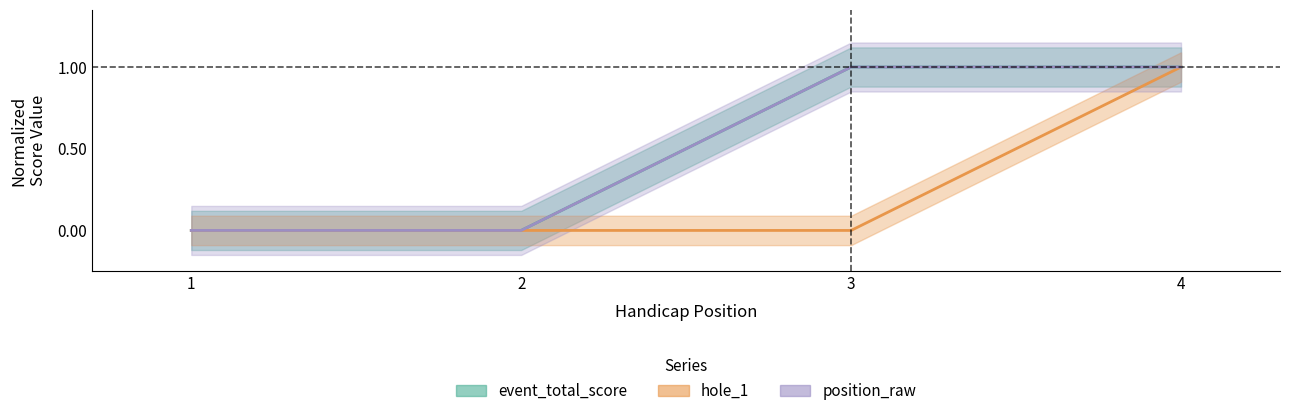

What is the difference between the hole_1 values at 2 and 4?

1